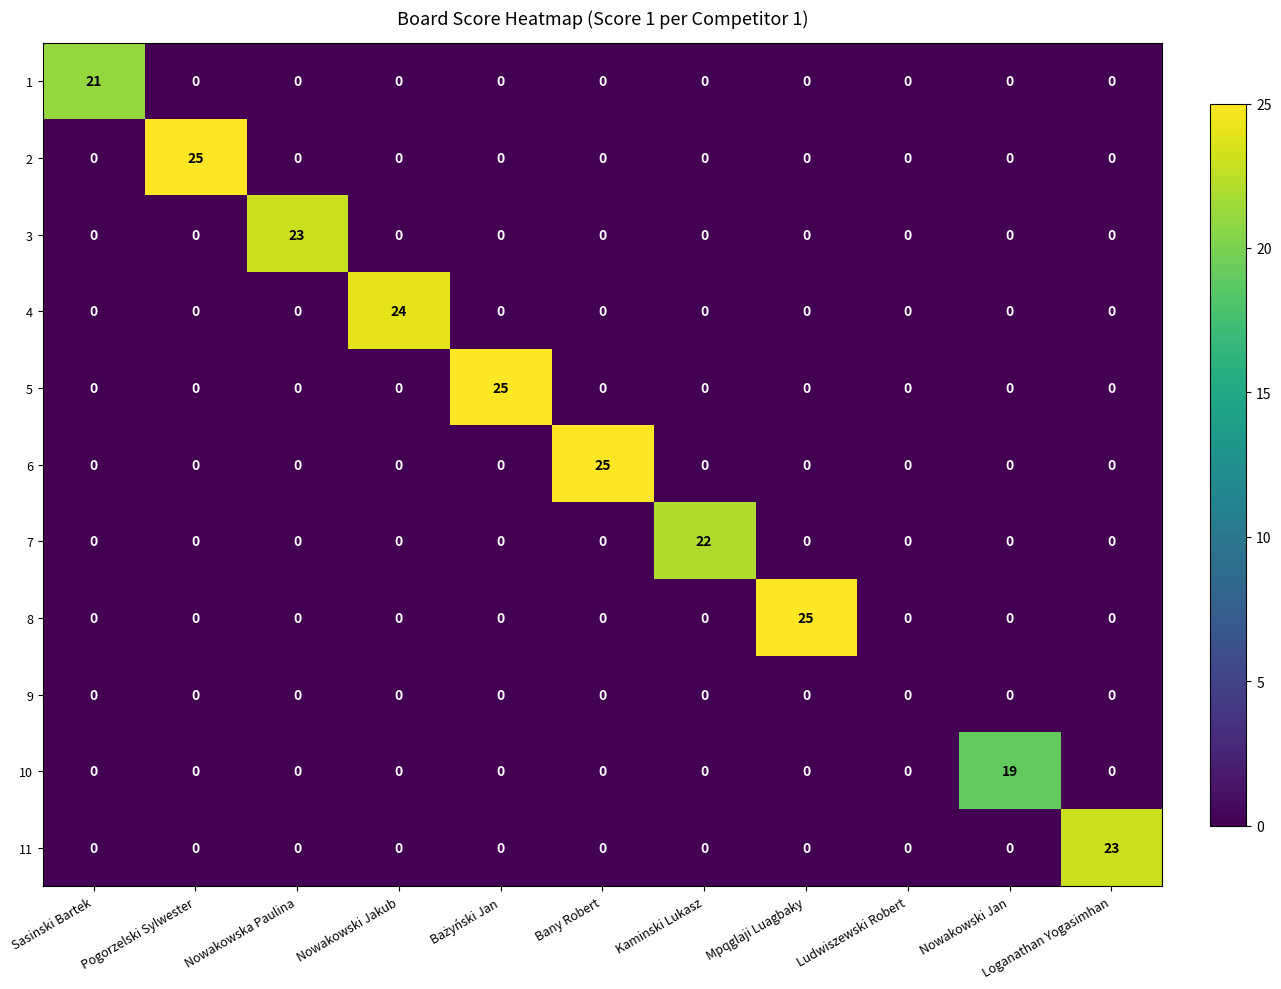

Is the value of 3 at Nowakowska Paulina greater than the value of 4 at Loganathan Yogasimhan?

Yes